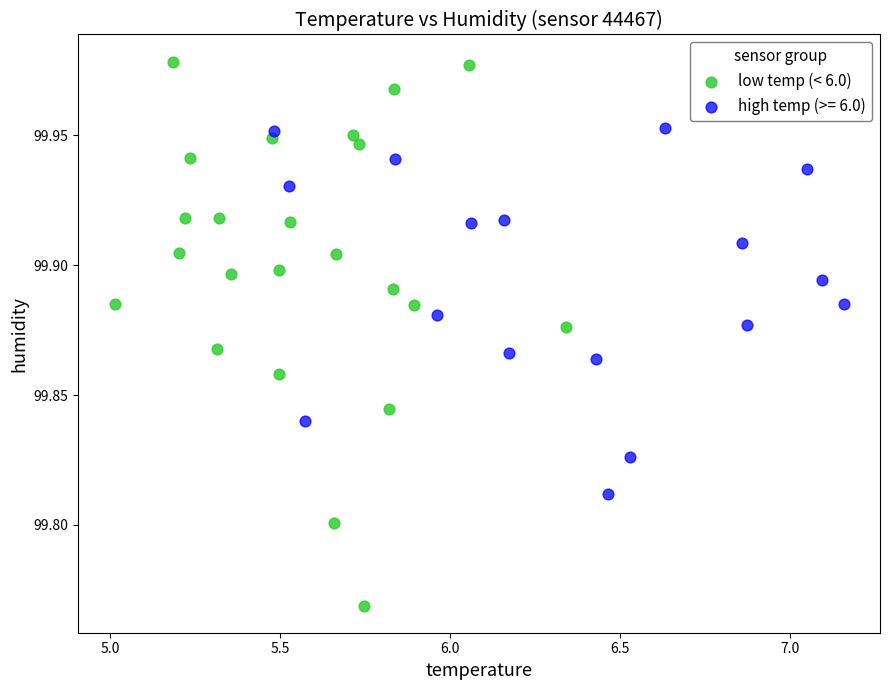

Which series reaches the maximum Y coordinate?

low temp (< 6.0)